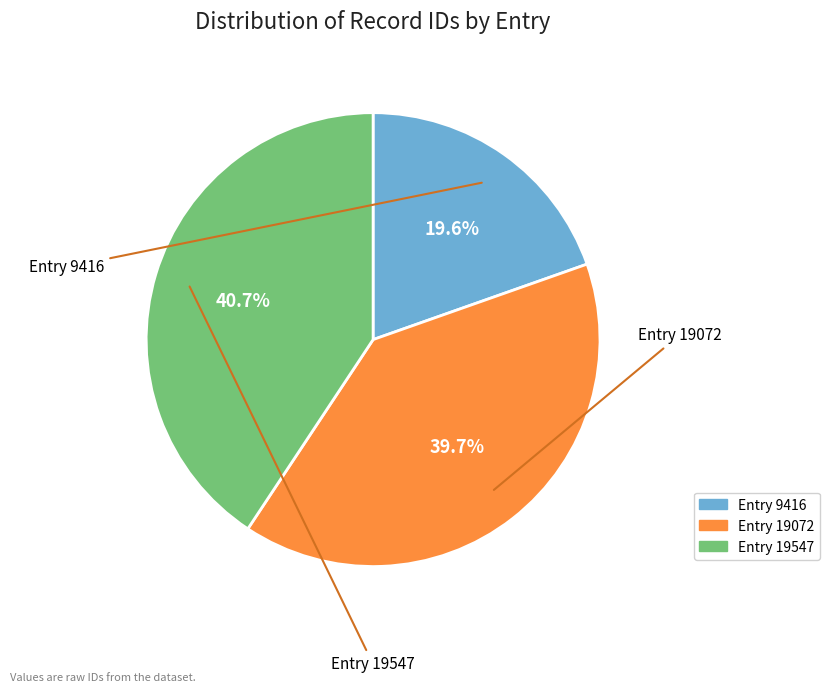

Is there a majority slice in this chart?

No